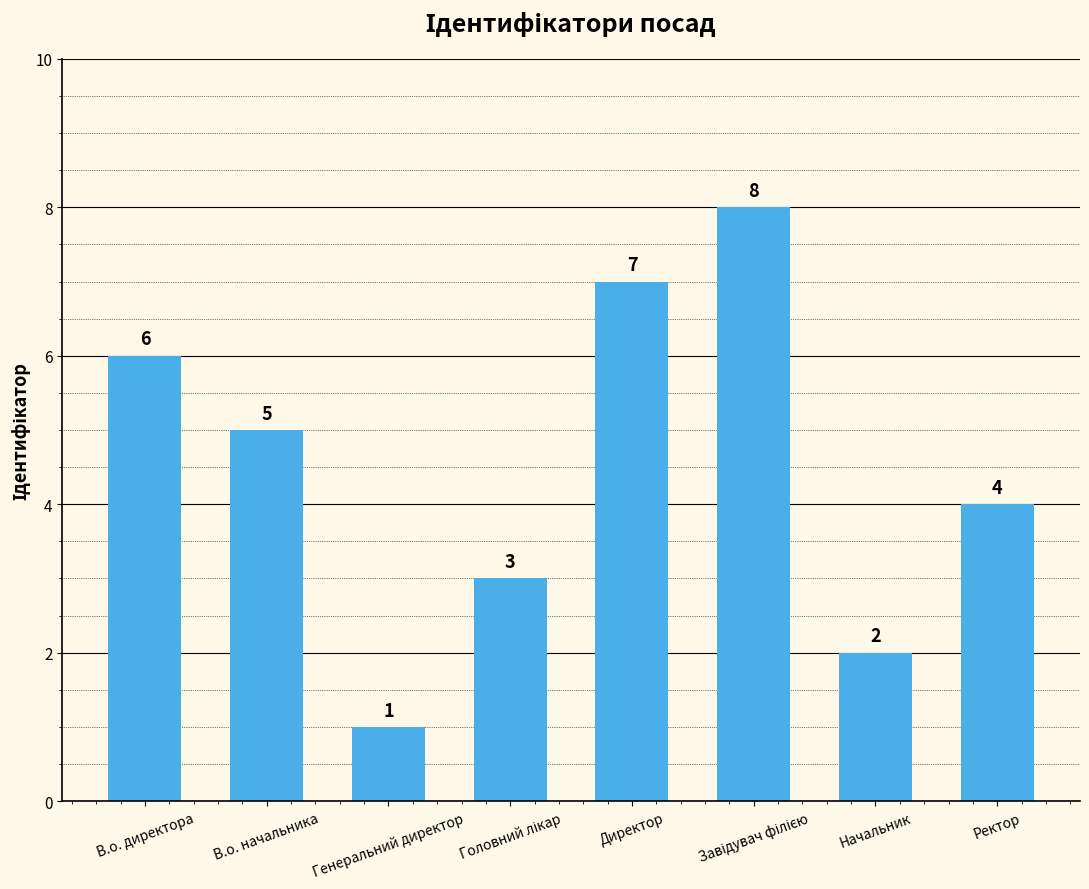

What position from the right is В.о. начальника?

7